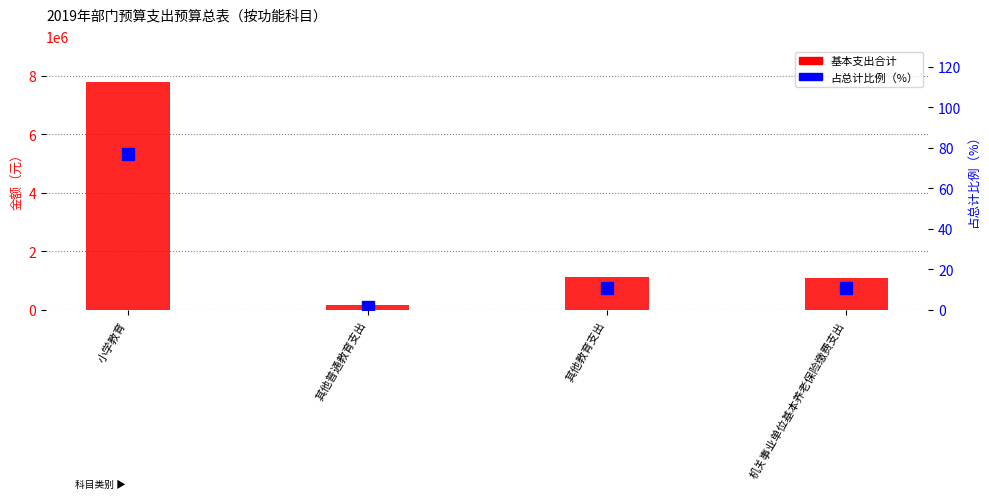

What is the maximum value shown in the chart?

7776530.0